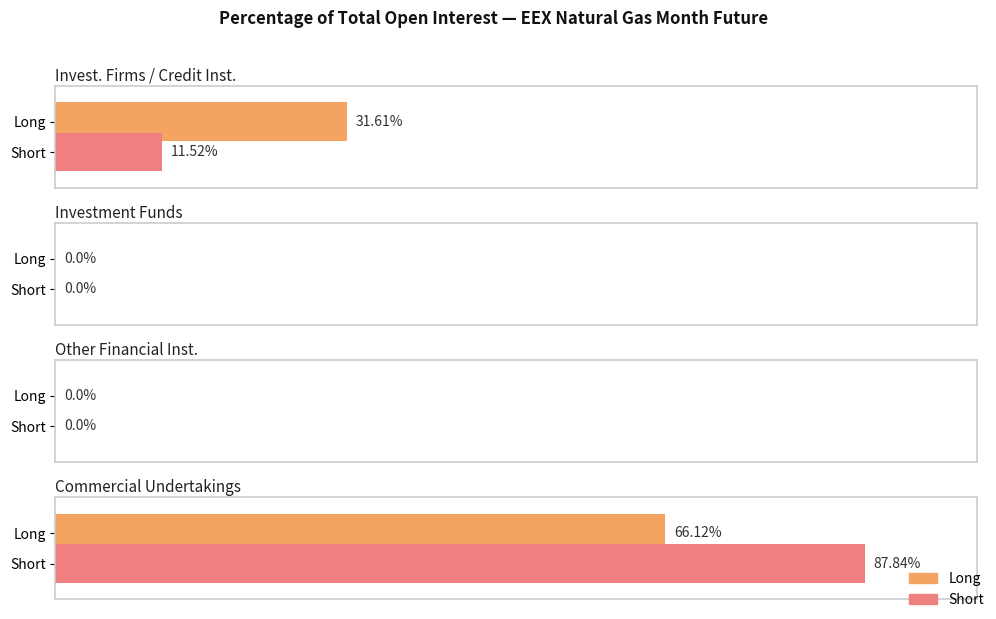

What is the average value of the Long series?

24.4